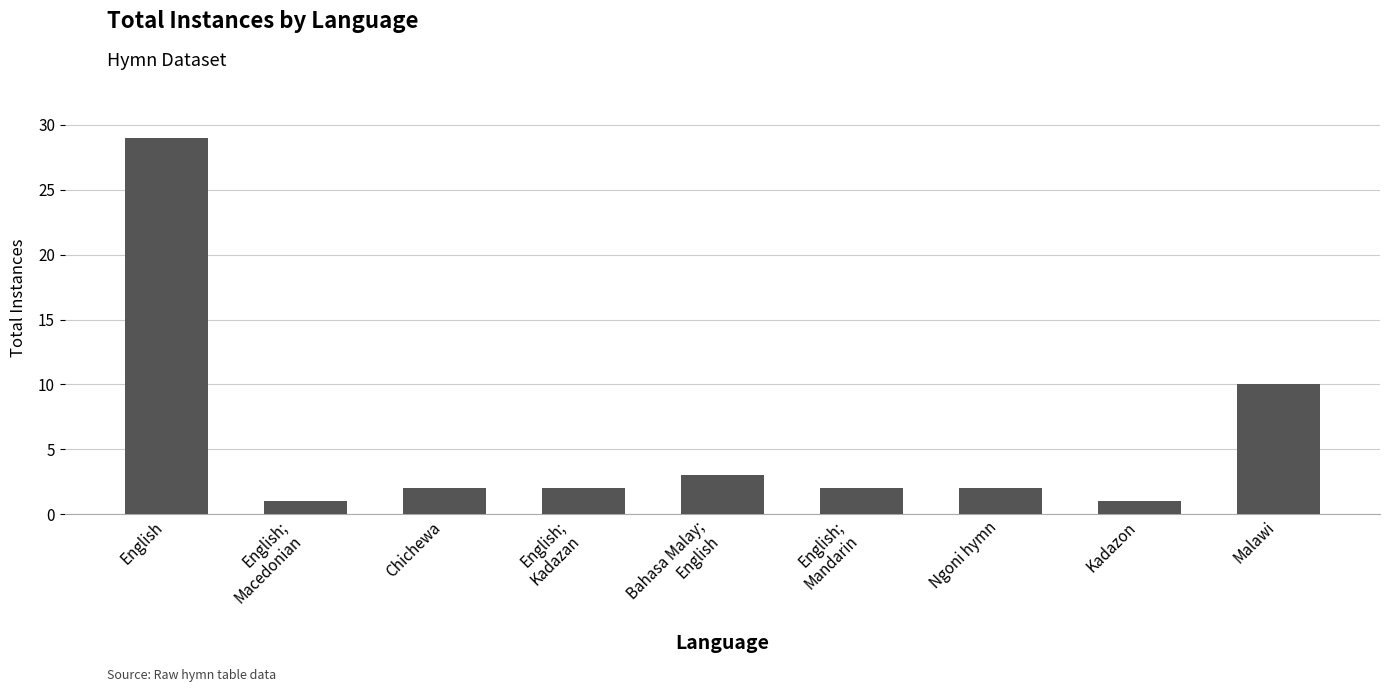

Reading left to right, extract all data points from this chart.

English=29	English;
Macedonian=1	Chichewa=2	English;
Kadazan=2	Bahasa Malay;
English=3	English;
Mandarin=2	Ngoni hymn=2	Kadazon=1	Malawi=10